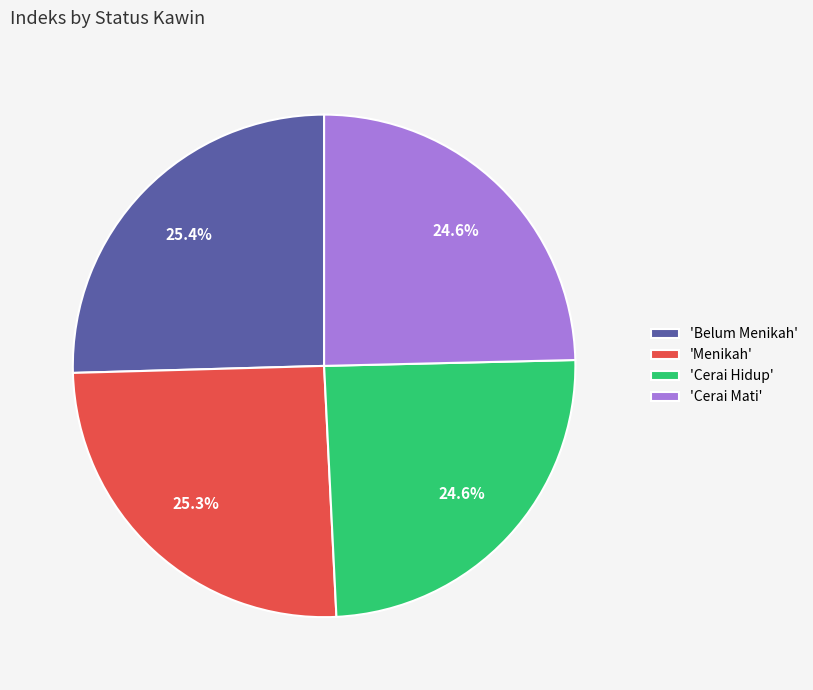

Combined, do 'Menikah' and 'Belum Menikah' account for over 50%?

Yes